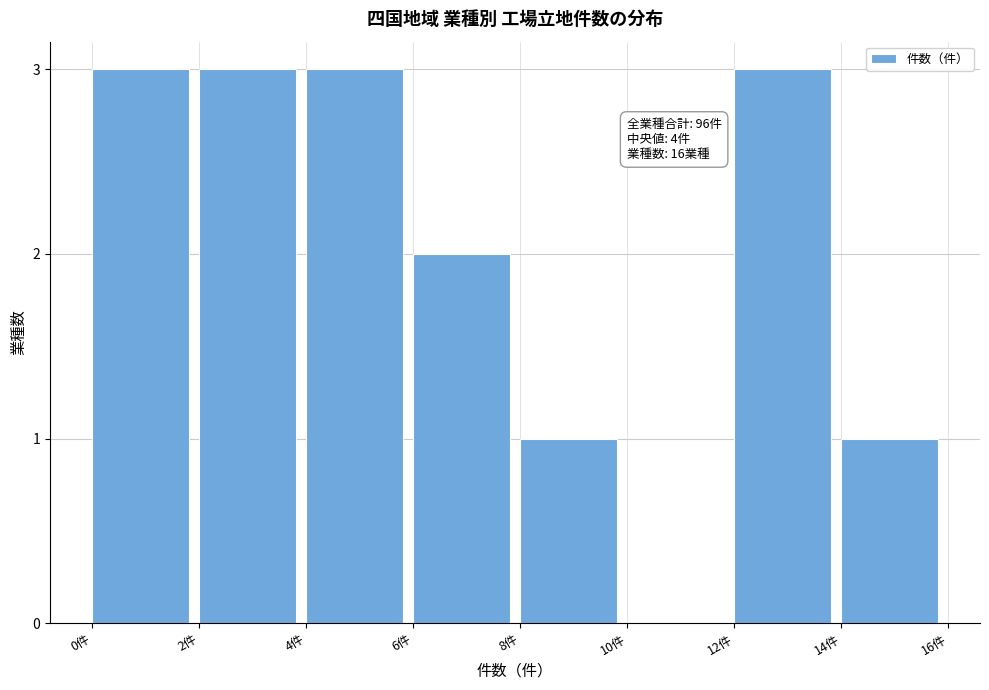

Reading right to left, extract all data points from this chart.

14件=1	12件=3	10件=0	8件=1	6件=2	4件=3	2件=3	0件=3